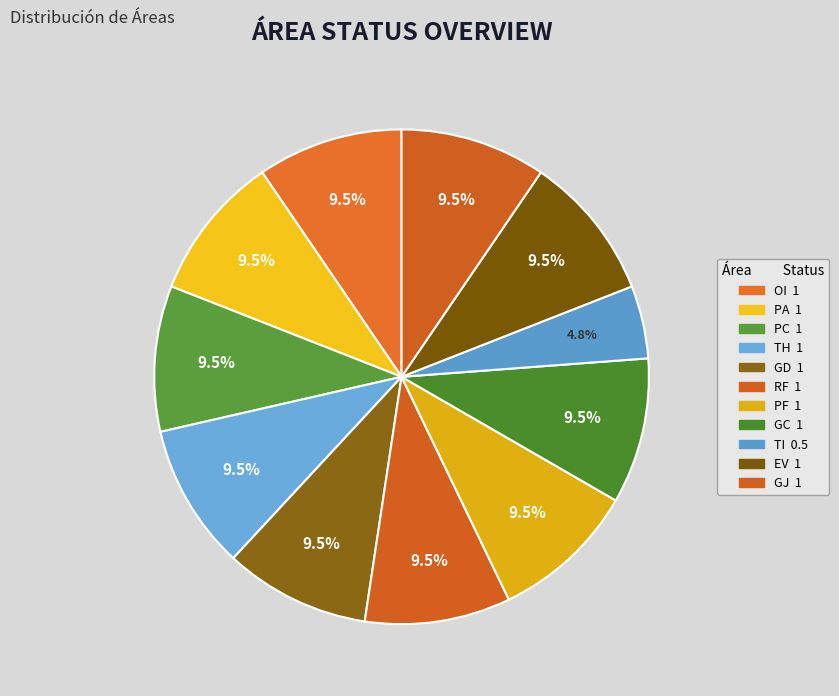

What is the total percentage of TH and PC?

19.0%